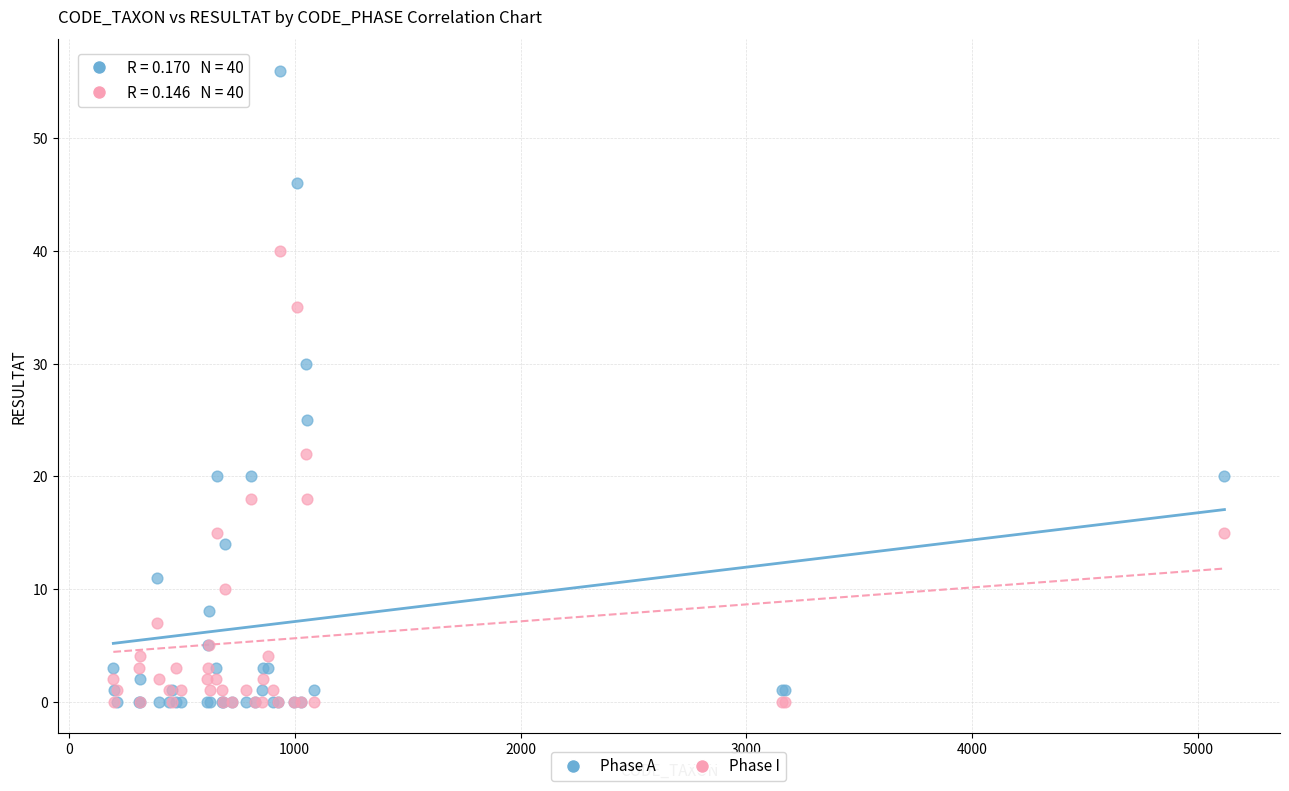

In the Phase A series, what Y value is closest to 28?

30